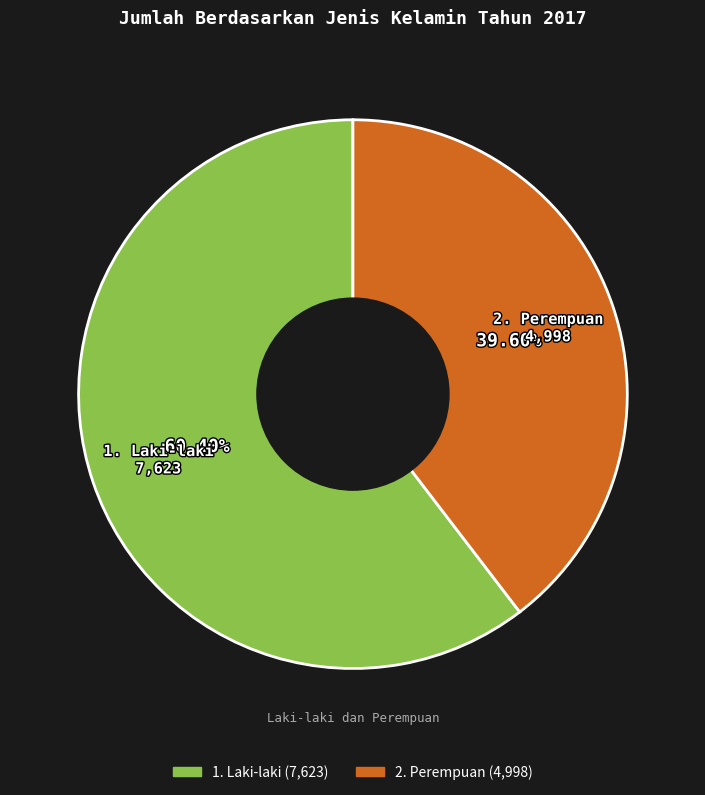

Which category has the biggest portion of the pie?

1. Laki-laki